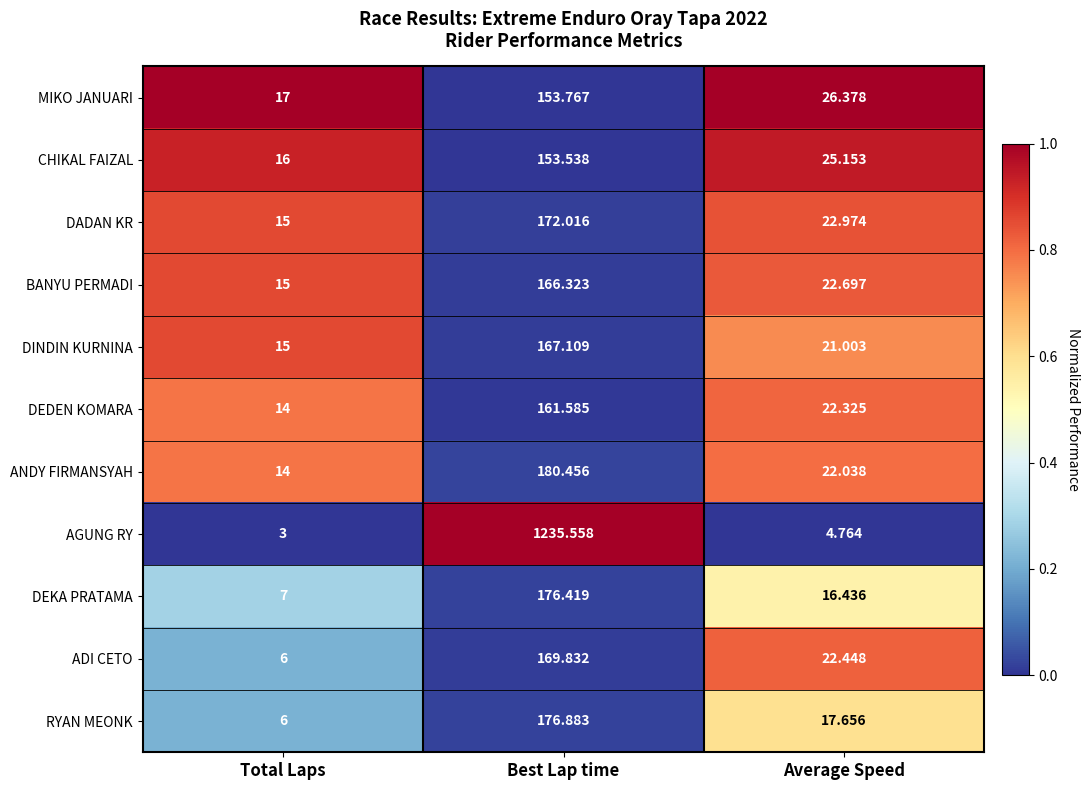

What is the spread (max minus min) of values at Best Lap time?

1082.0